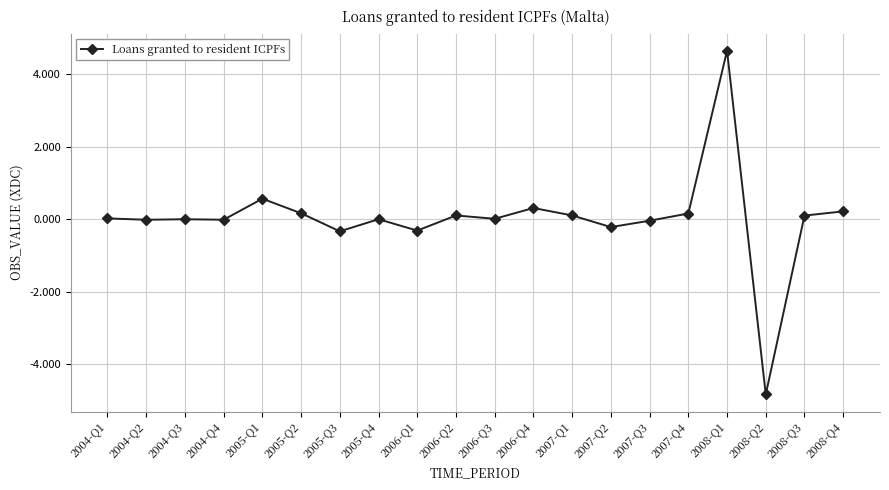

Count the number of categories in the chart.

20